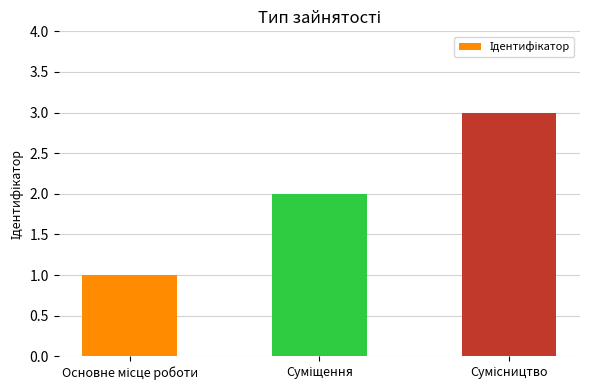

What is the sum of all values?

6